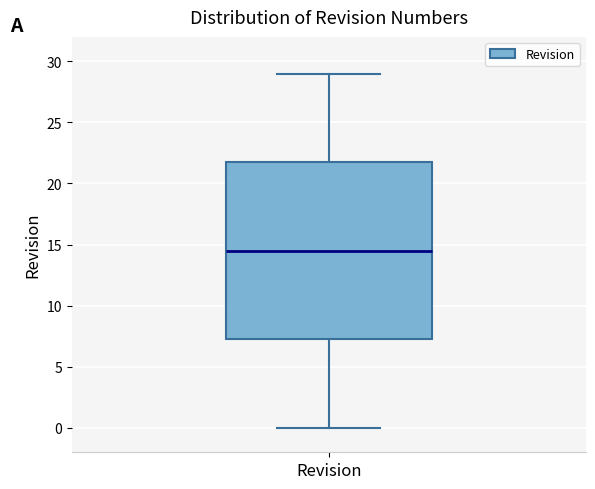

Transcribe this box plot: give where the median line is, the range the box spans, and where the two whiskers end, as read against the y-axis. The values are not printed on the chart, so give them approximately, as read against the axis.

median 14.5, box 7.5 to 22.0, whiskers 0.0 to 29.0